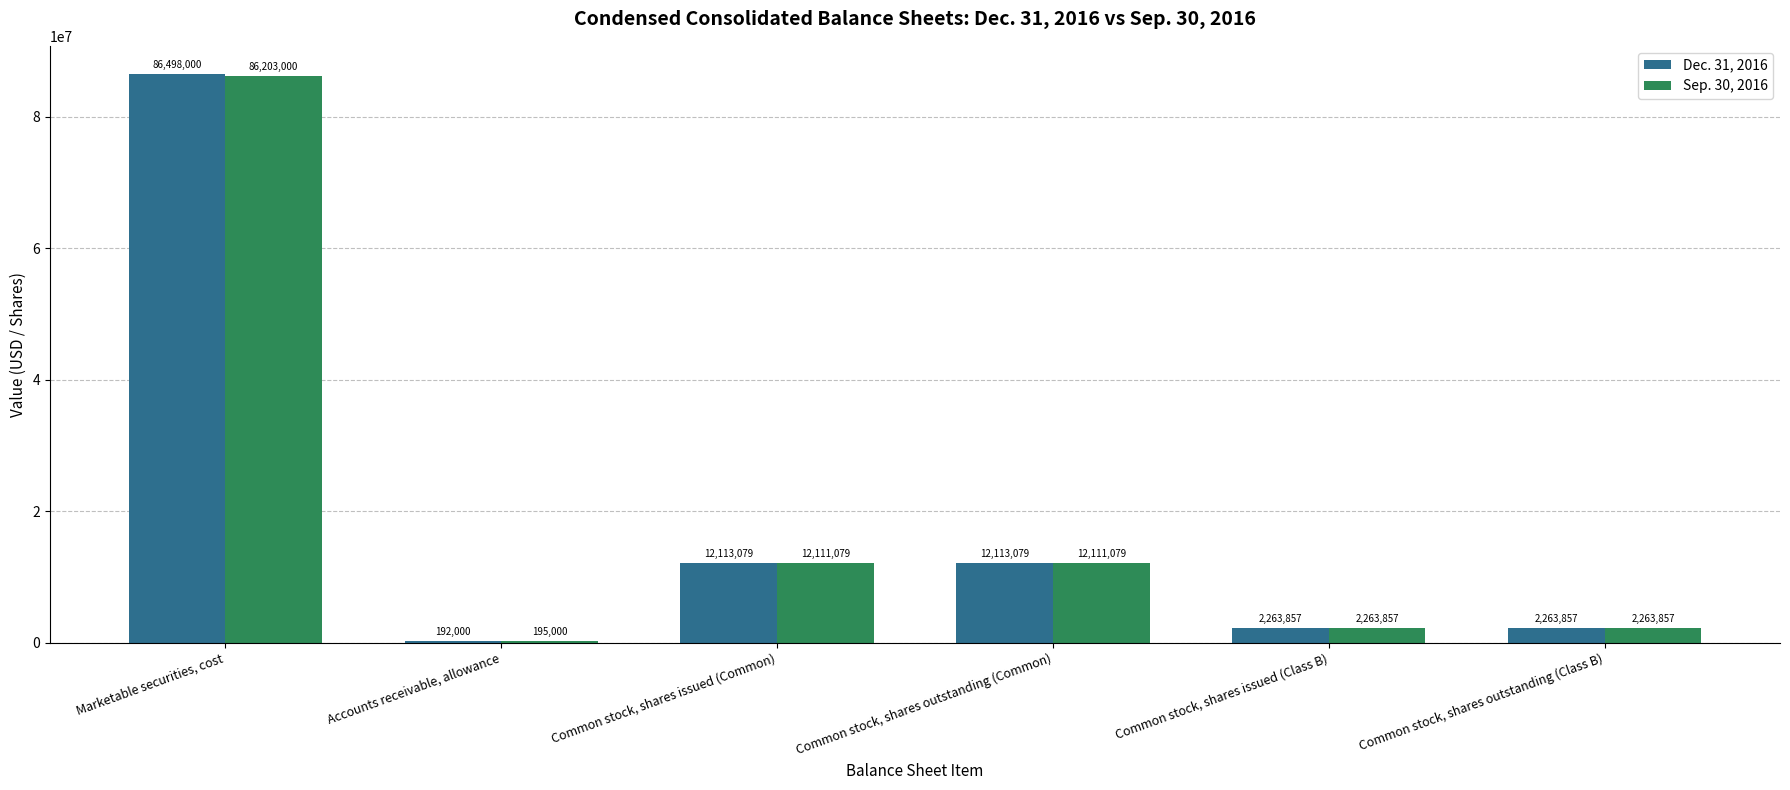

What is the maximum value for Sep. 30, 2016?

86203000